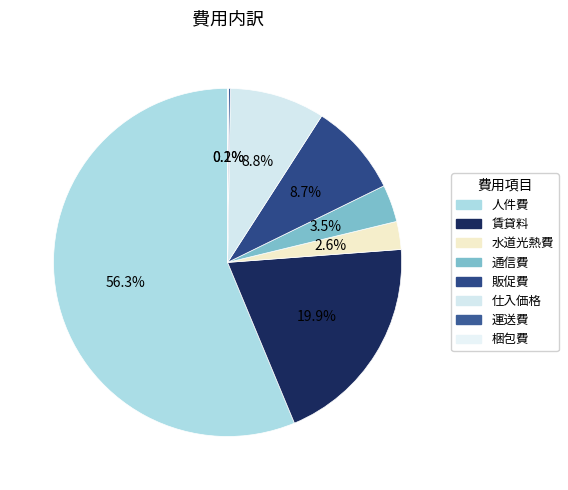

The 賃貸料 slice represents 20% of the pie. True or false?

True